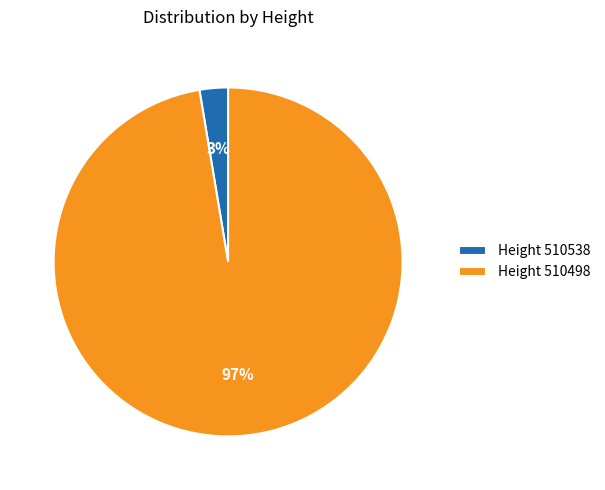

To the nearest percent, what percentage of the pie is Height 510498?

97%